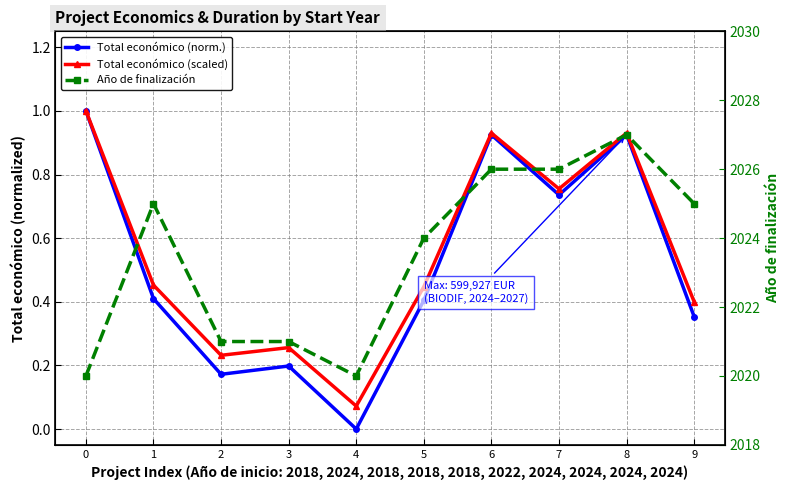

What is the difference between the Año de finalización values at 2 and 4?

1.0